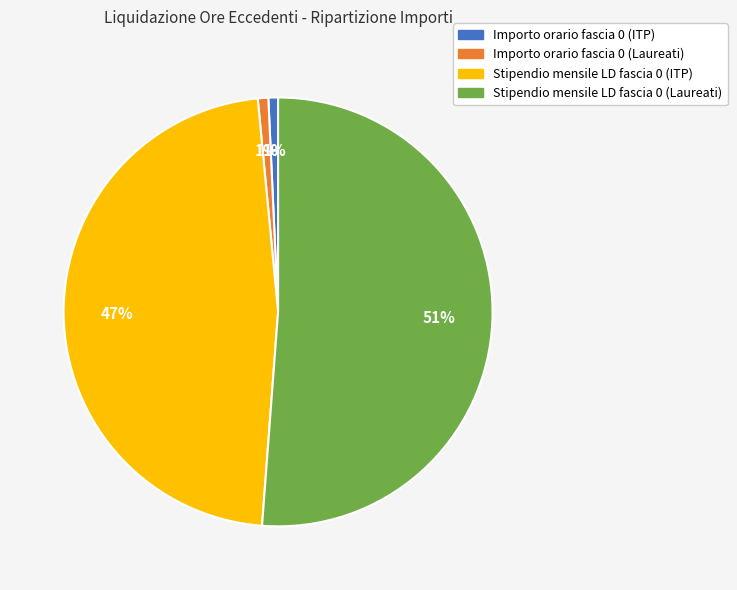

How many slices are in this pie chart?

4